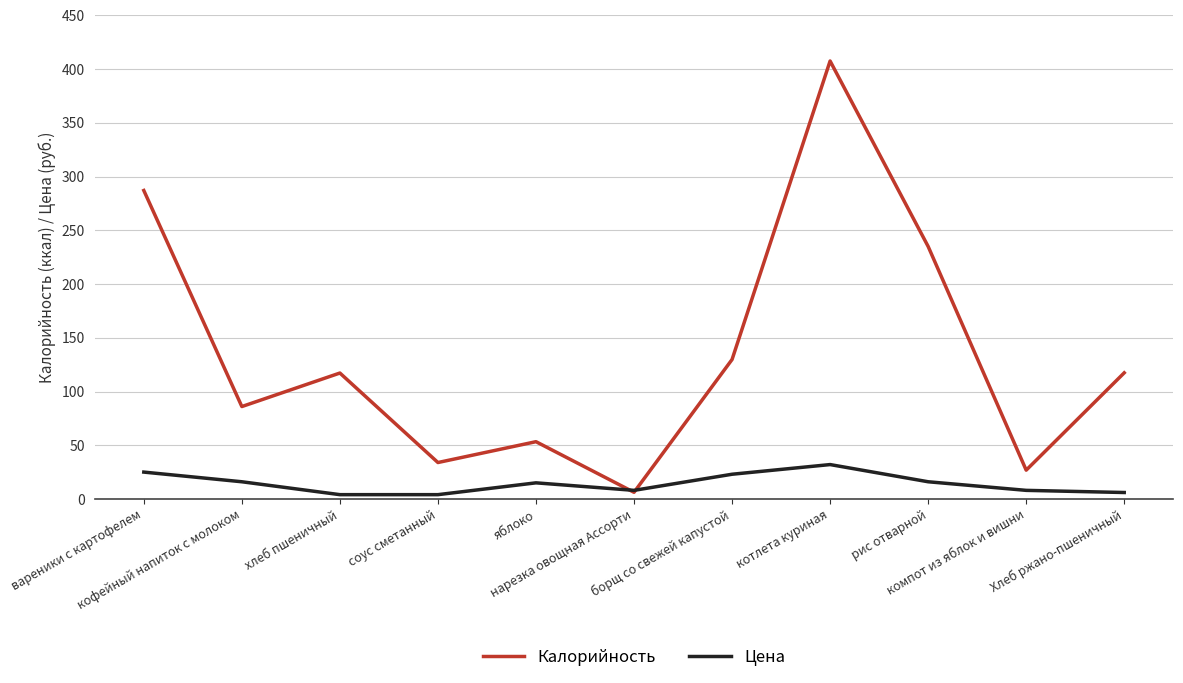

Where do Цена and Калорийность first cross each other?

яблоко and нарезка овощная Ассорти